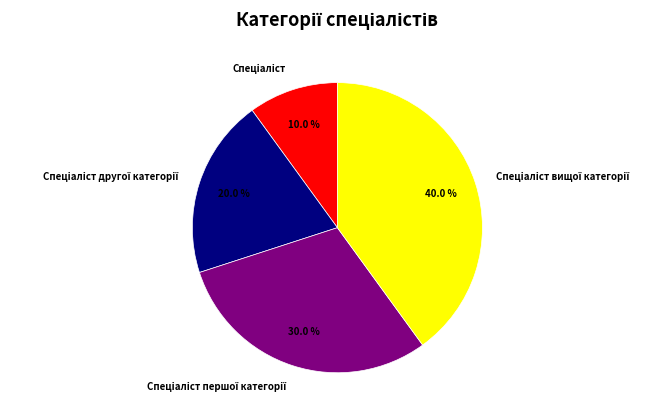

Does any single category account for the majority?

No